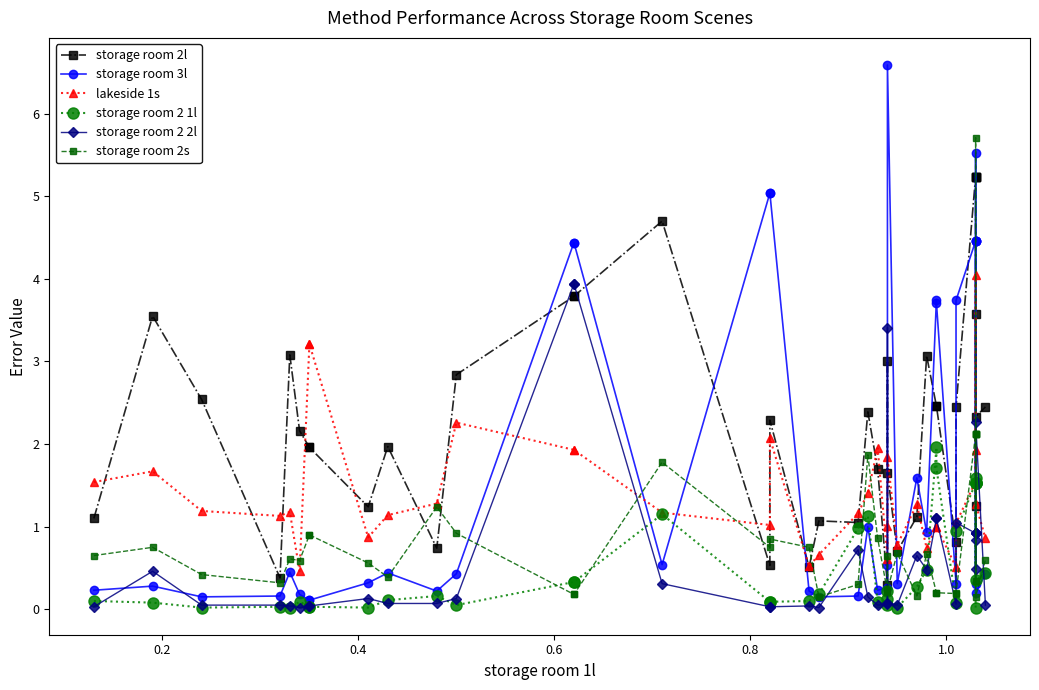

What is the greatest value displayed?

6.6